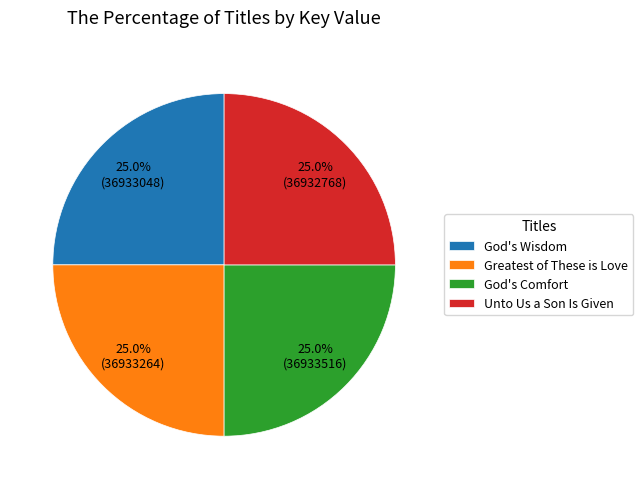

Is there any slice that represents more than half of the pie?

No